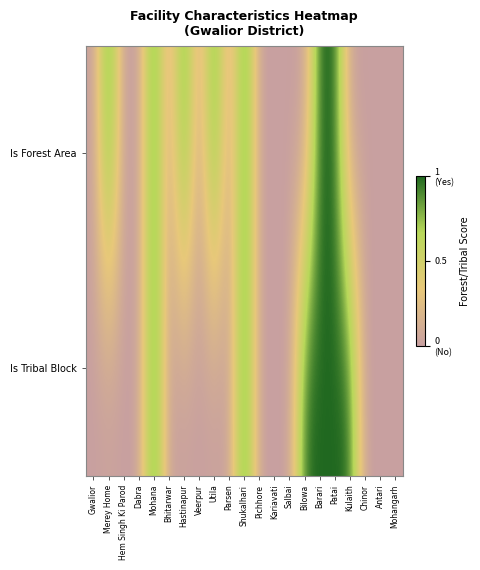

Rank the series by their maximum value, from lowest to highest.

Is Forest Area, Is Tribal Block